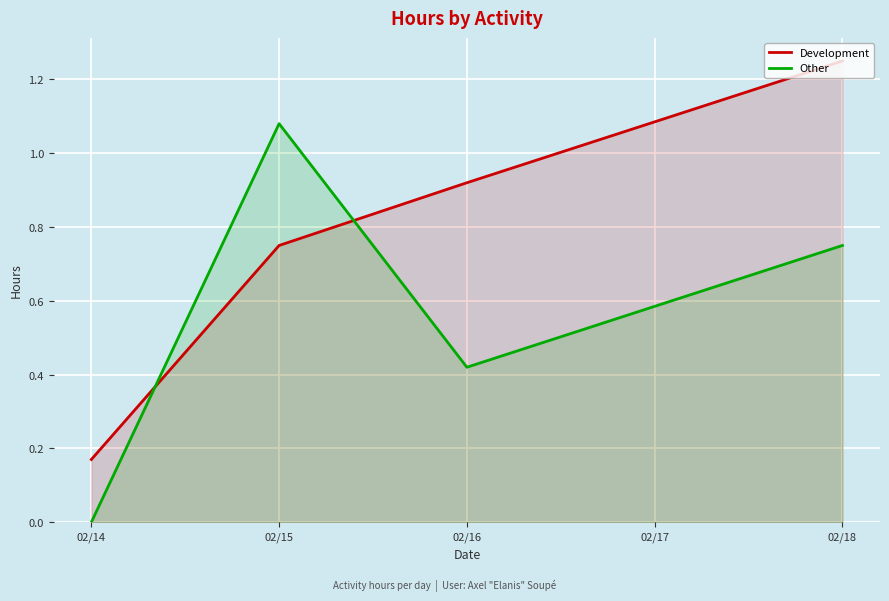

In Other, how many points are higher than both neighbors (excluding endpoints)?

1